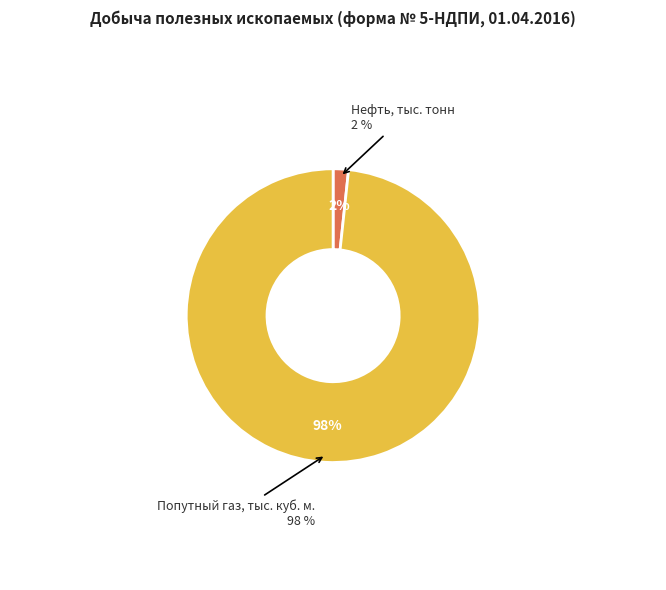

What is the majority slice?

Попутный газ, тыс. куб. м.